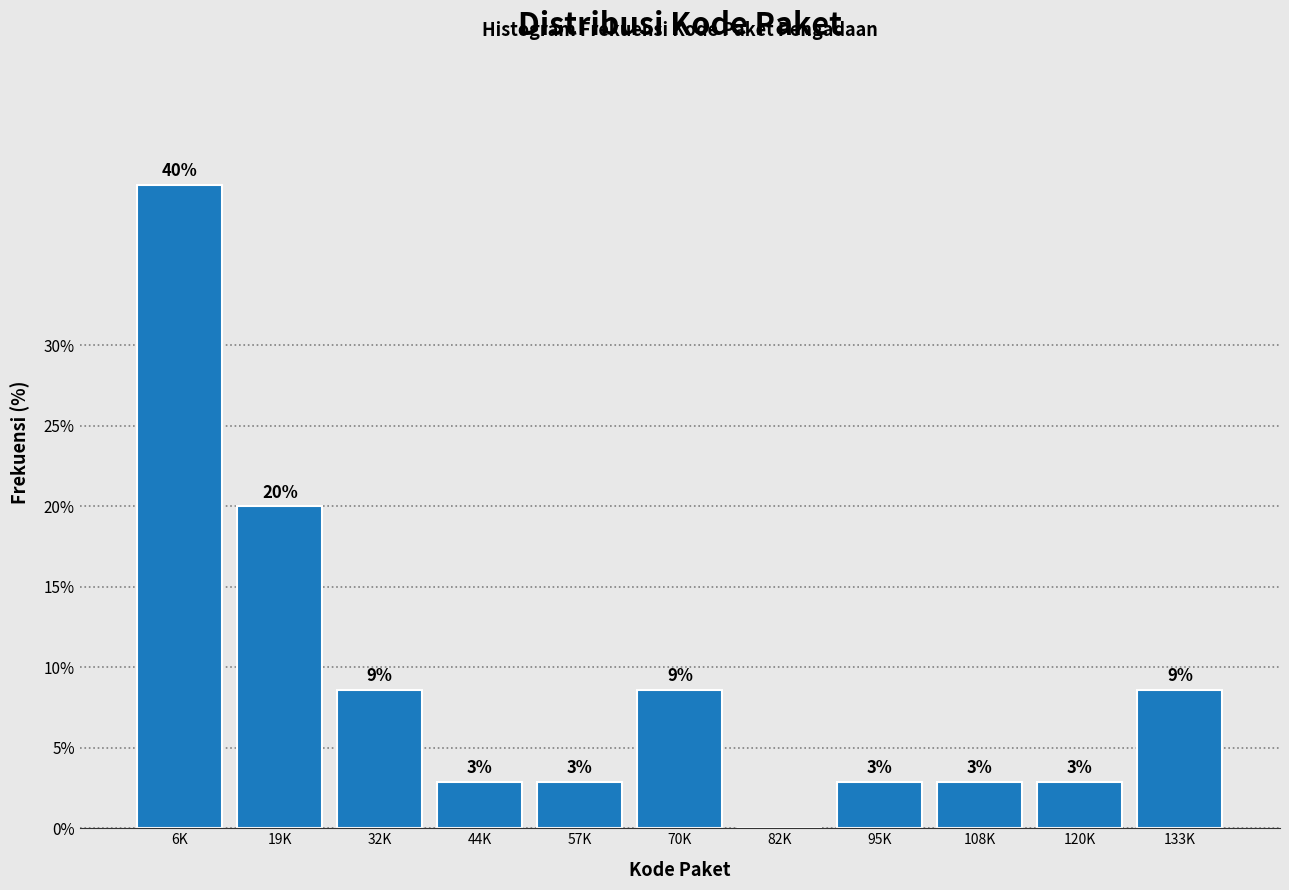

Are the bars horizontal?

No